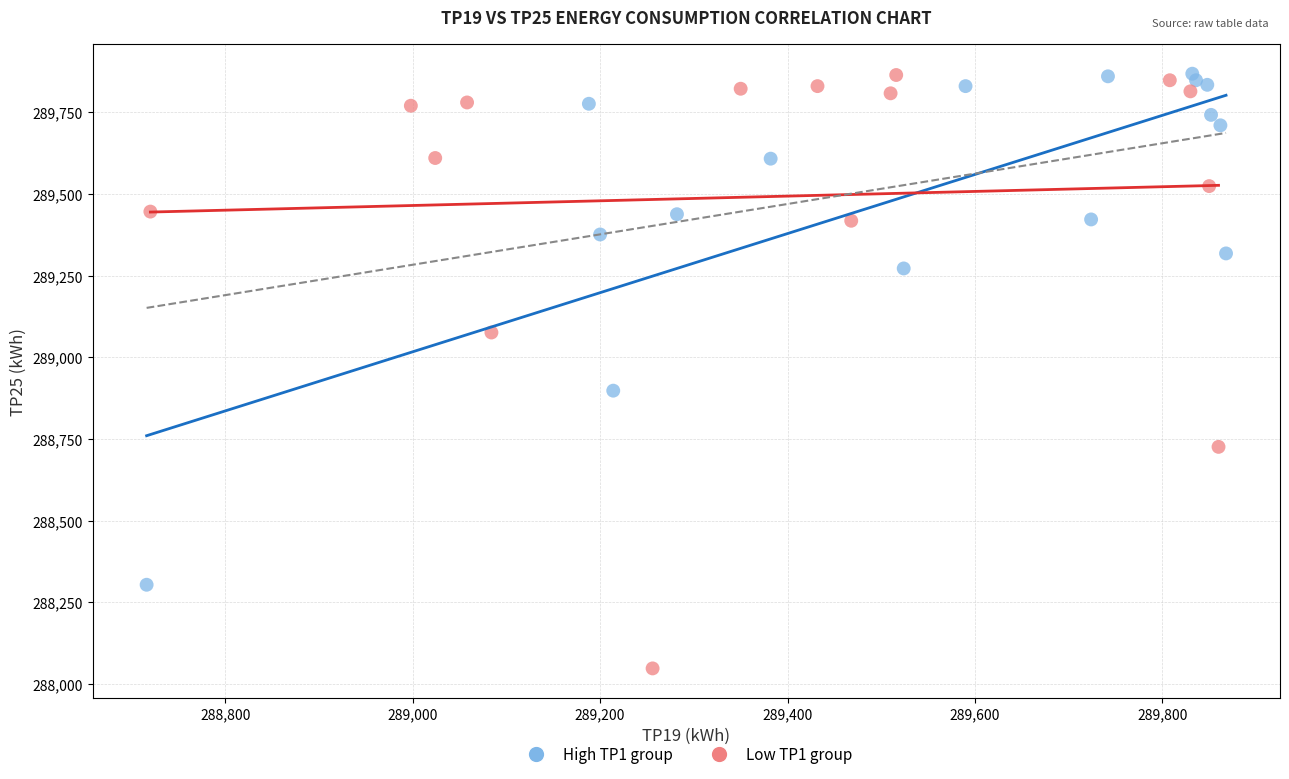

Which series has the widest spread of Y values?

Low TP1 group